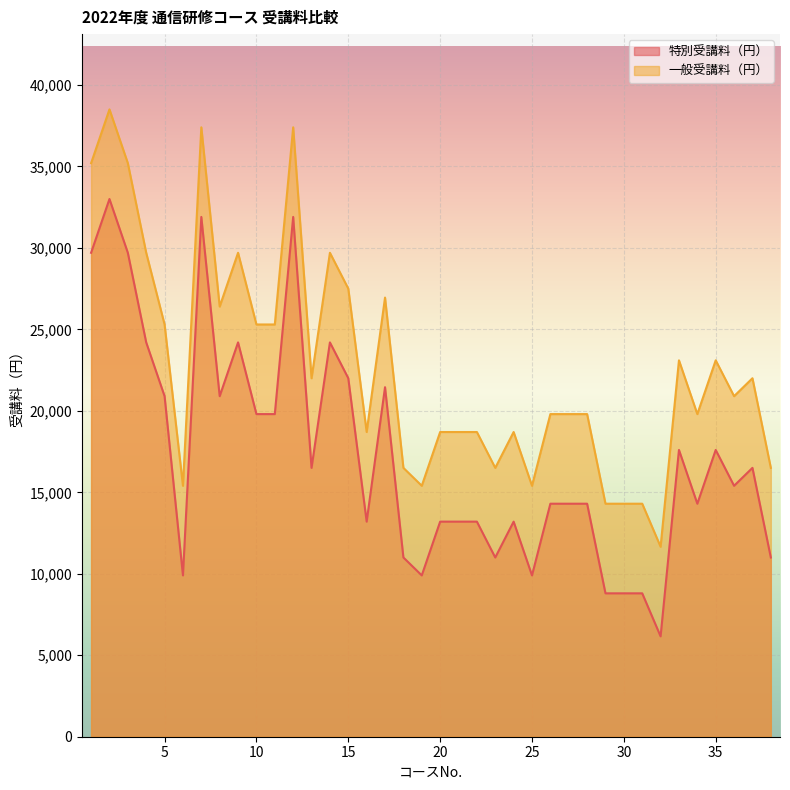

What are all the series names shown in the legend?

特別受講料（円）, 一般受講料（円）